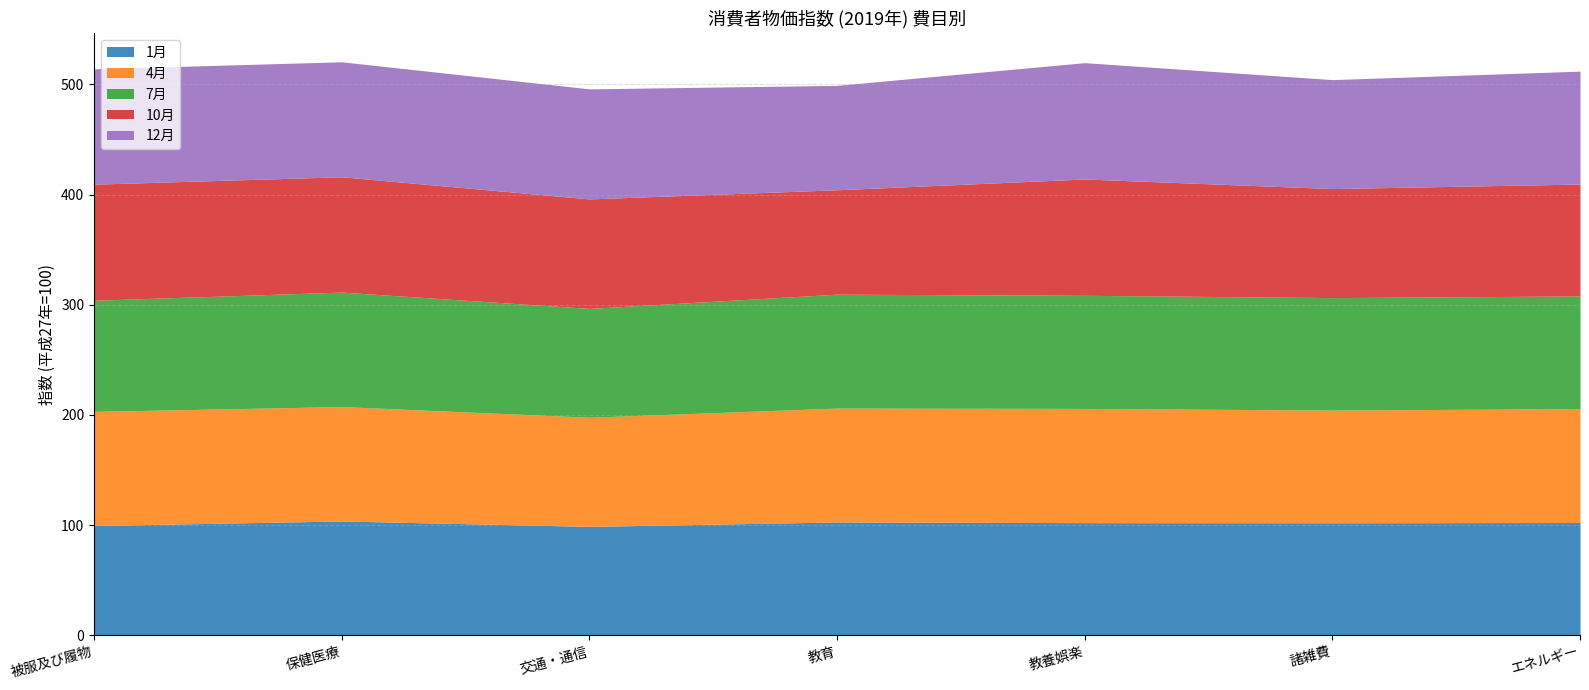

Rank the series by their maximum value, from highest to lowest.

10月, 12月, 4月, 7月, 1月